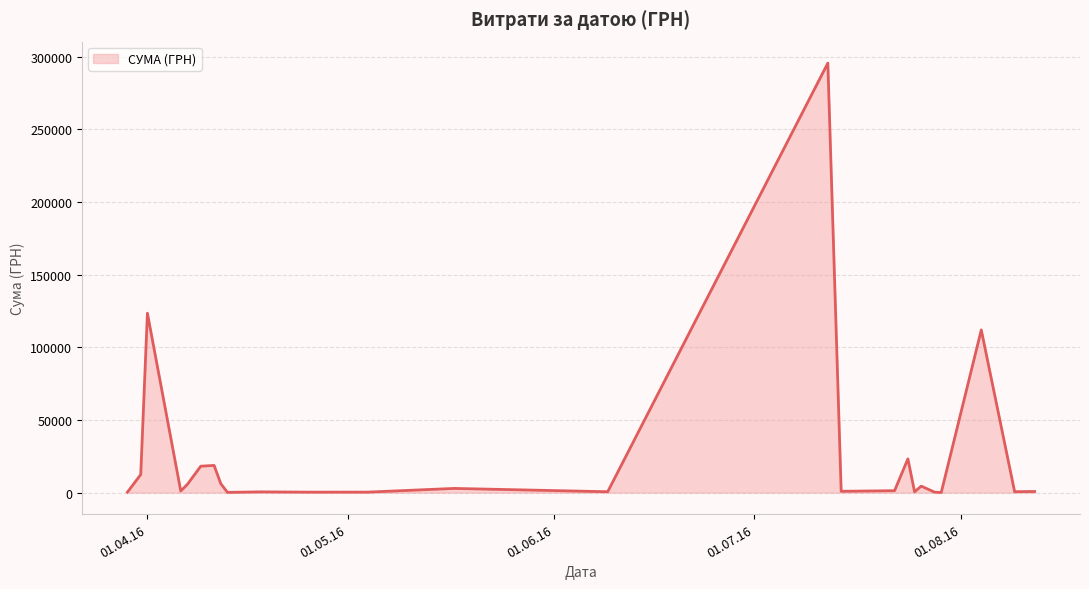

What is the difference between the maximum and minimum values?

295540.8